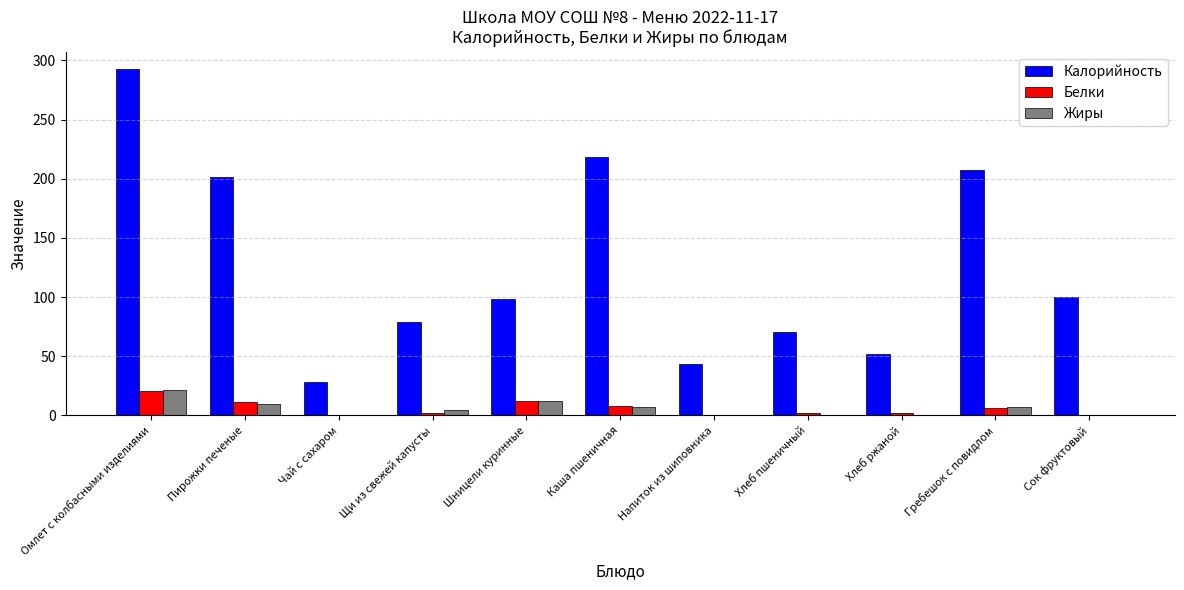

At which category does the chart reach its peak across all series?

Омлет с колбасными изделиями